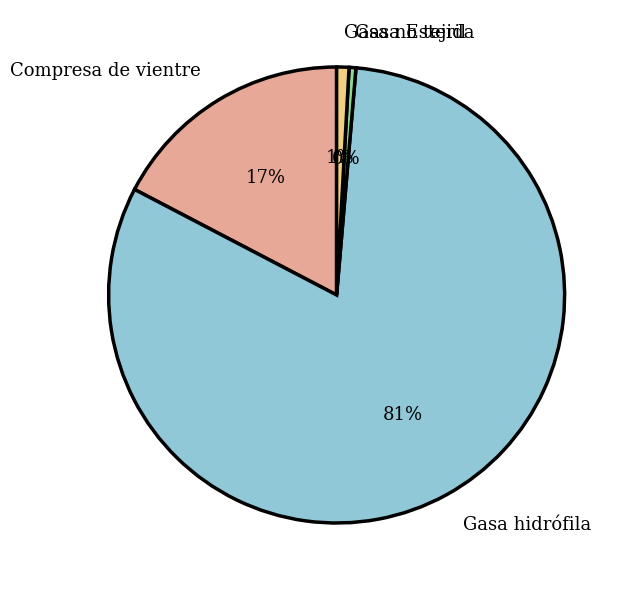

Does Gasa Esteril account for over 50% of the chart?

No